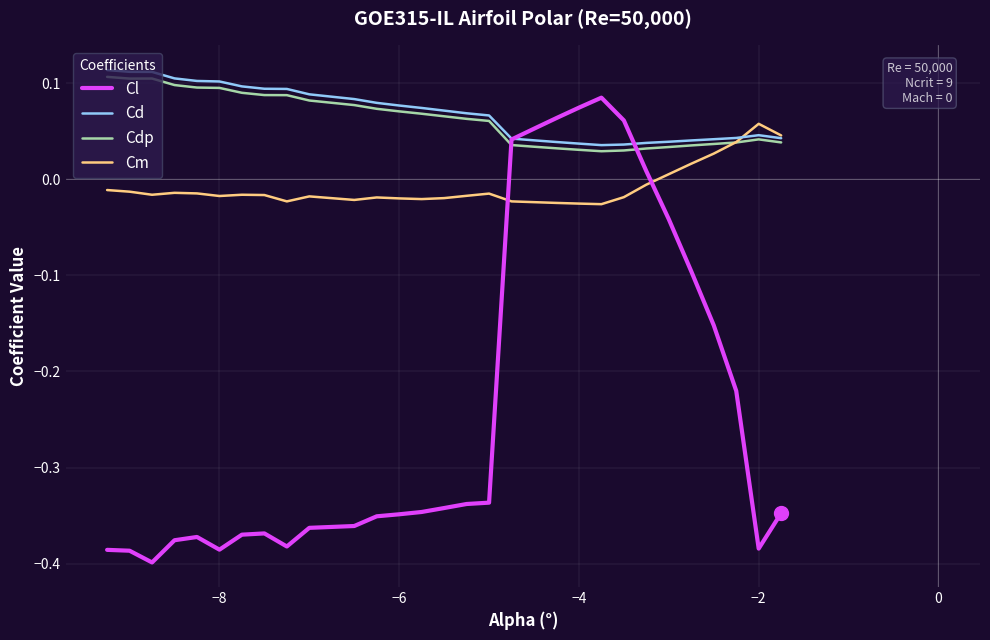

After their last crossing, which series has the higher values: Cm or Cl?

Cm